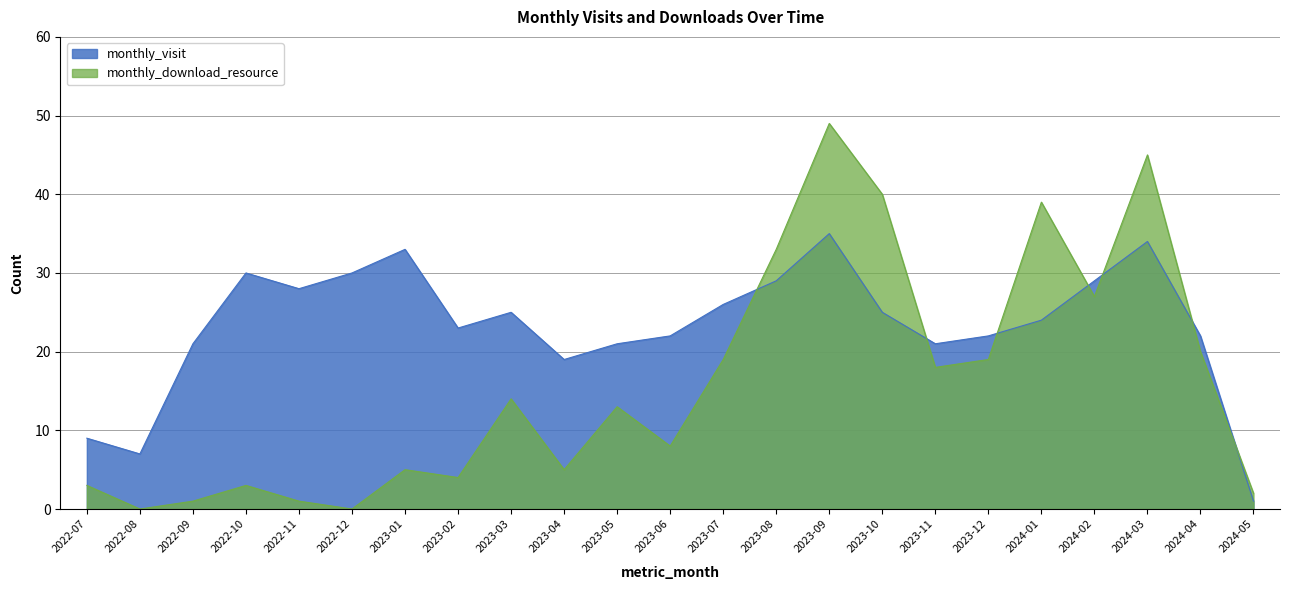

Is it true that monthly_visit equals 33 at 2023-01?

True